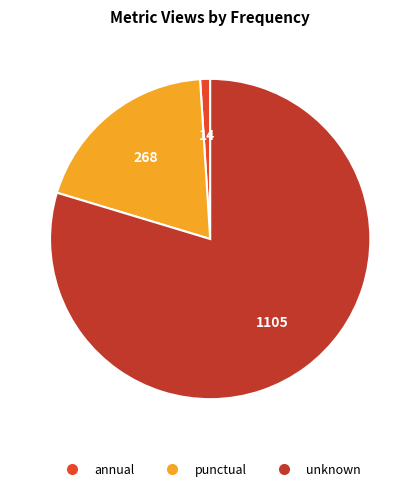

Is there a majority slice in this chart?

Yes